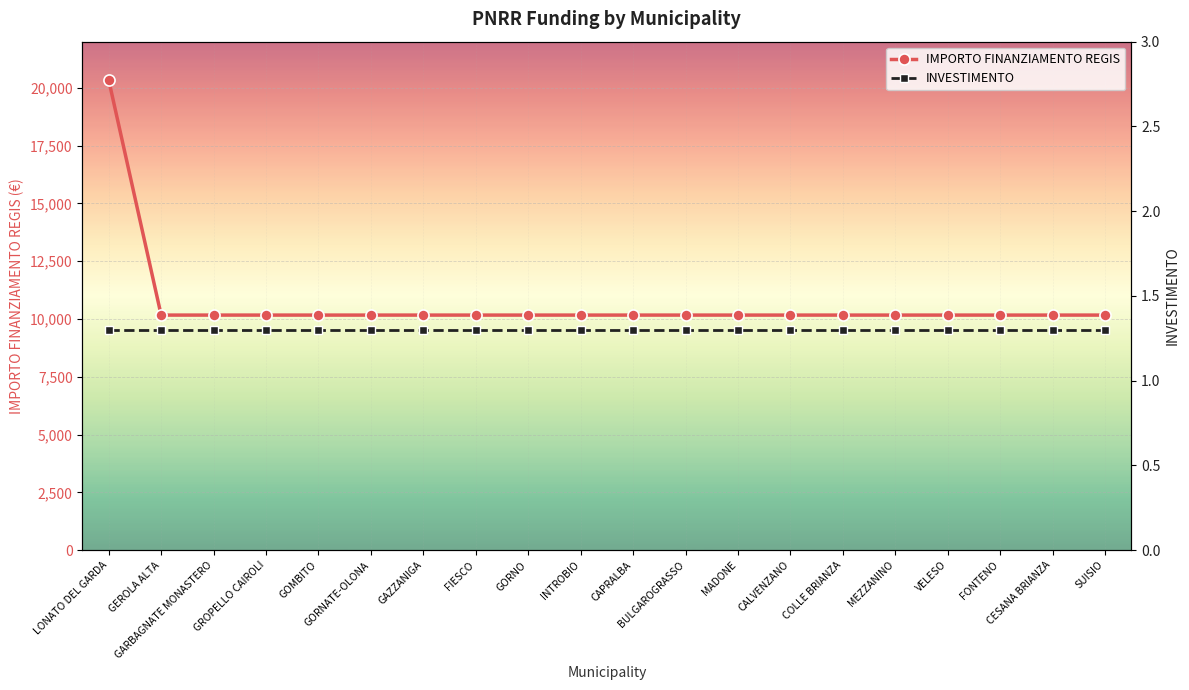

What is the total value across all series at BULGAROGRASSO?

10173.3